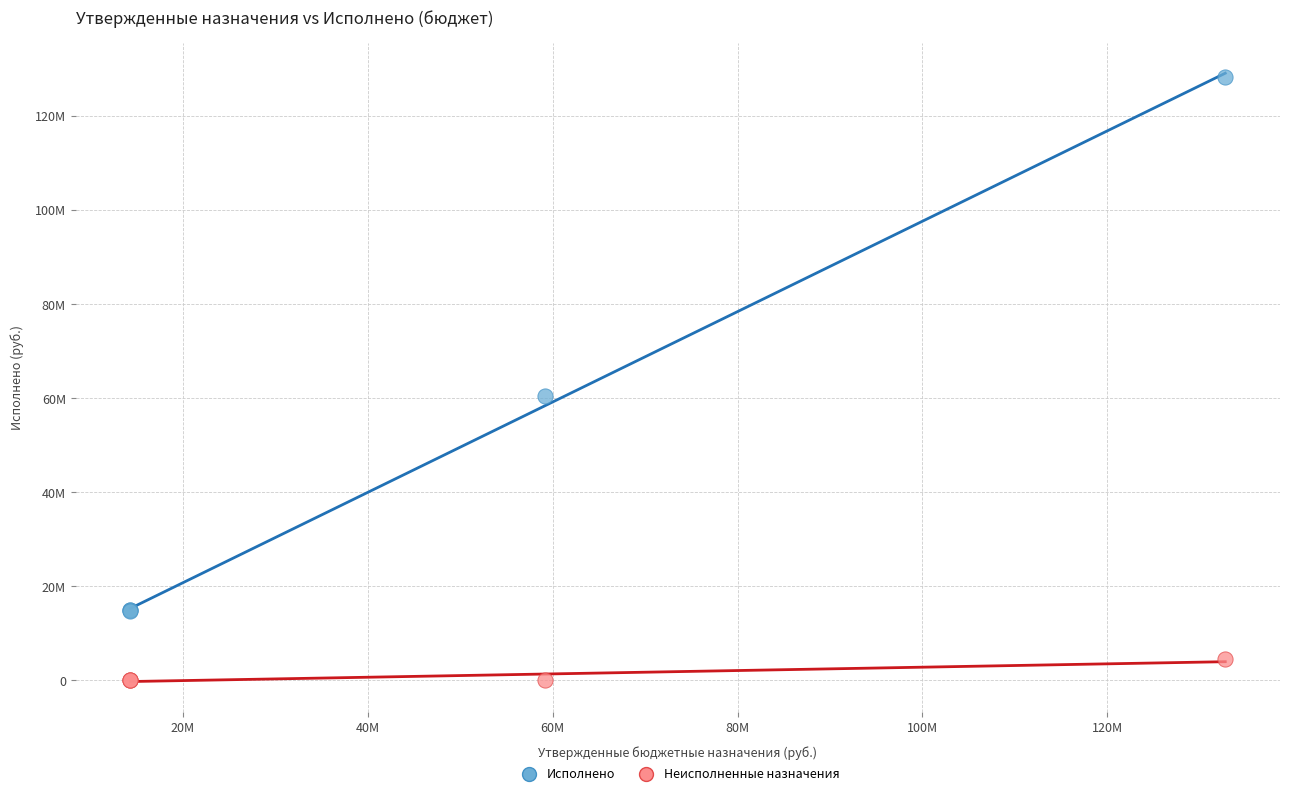

Which series reaches the minimum Y coordinate?

Неисполненные назначения